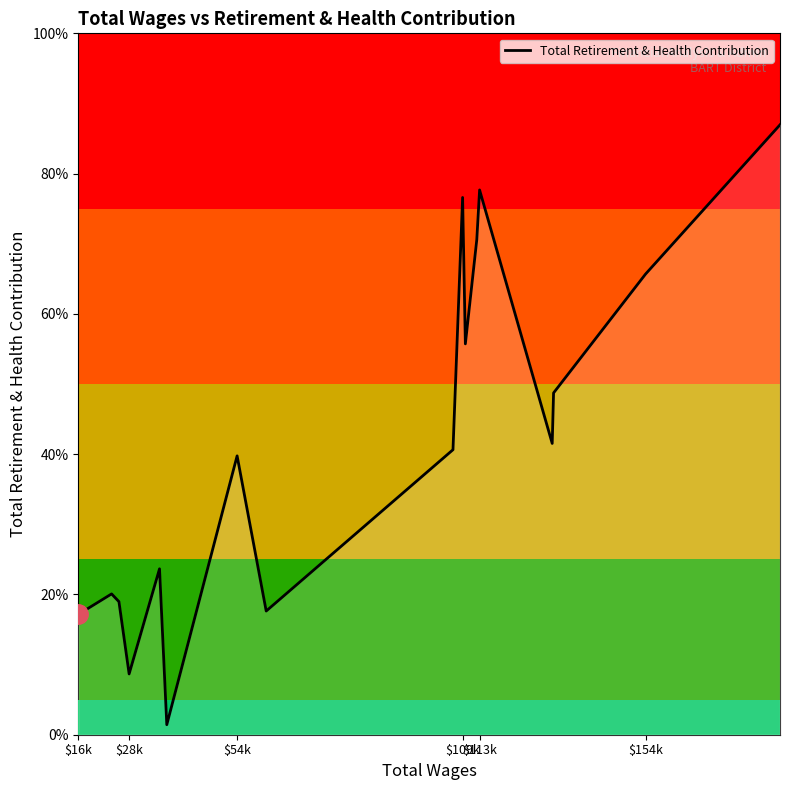

Does the chart have visible grid lines?

No